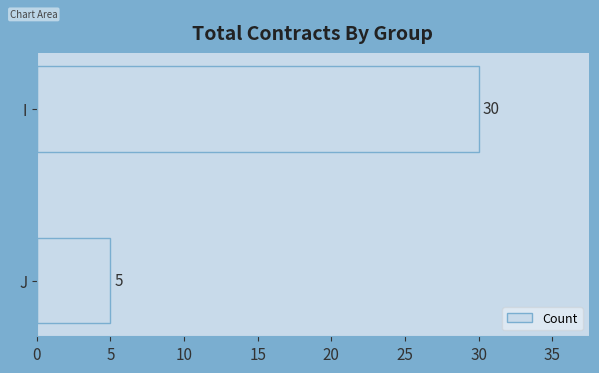

At which label is the value closest to 17?

J